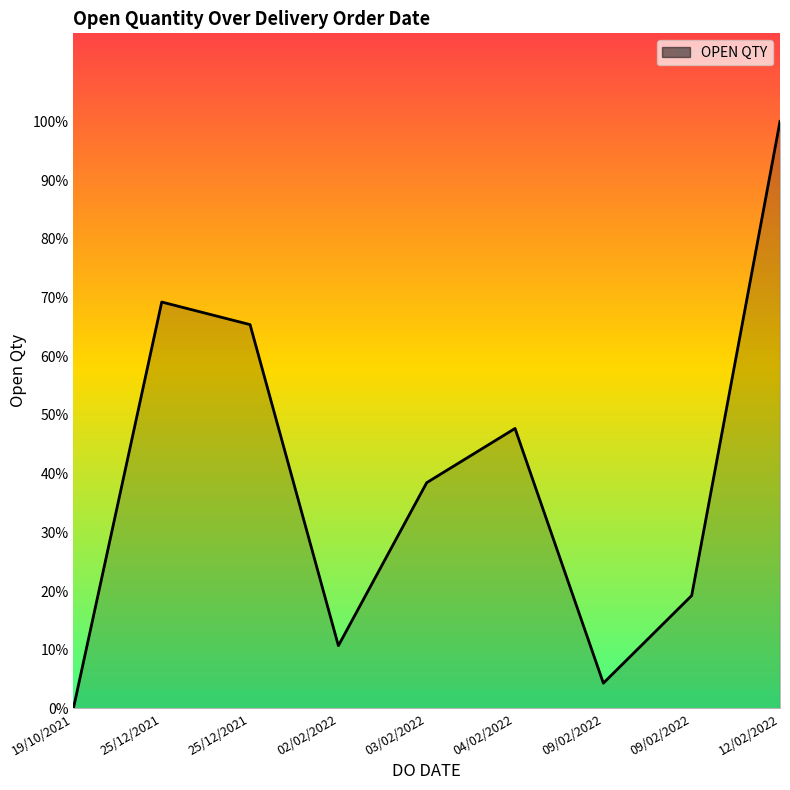

Is it true that the value at 09/02/2022 is 500?

True